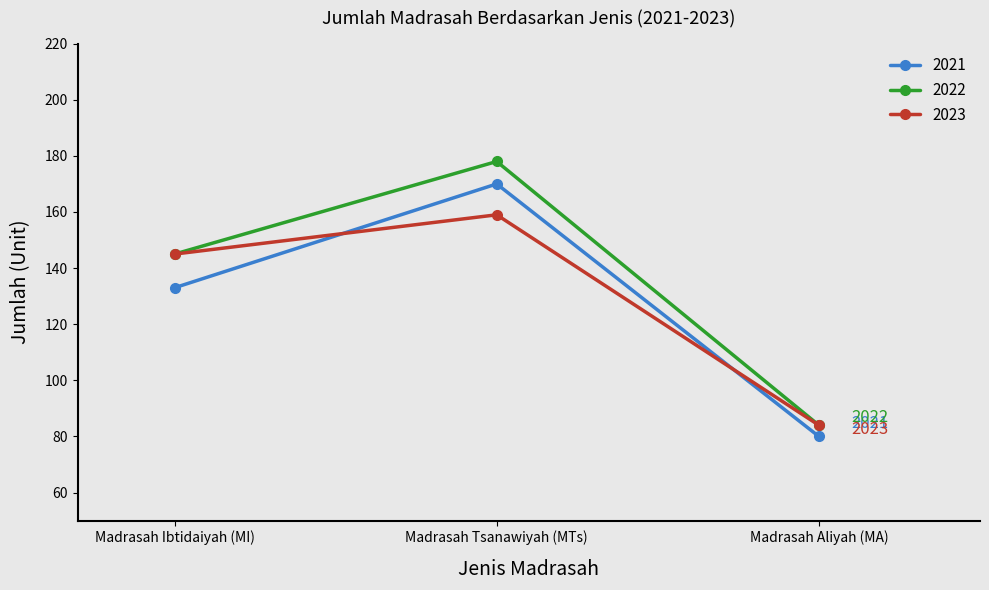

What is the difference between the maximum and minimum values in the 2022 series?

94